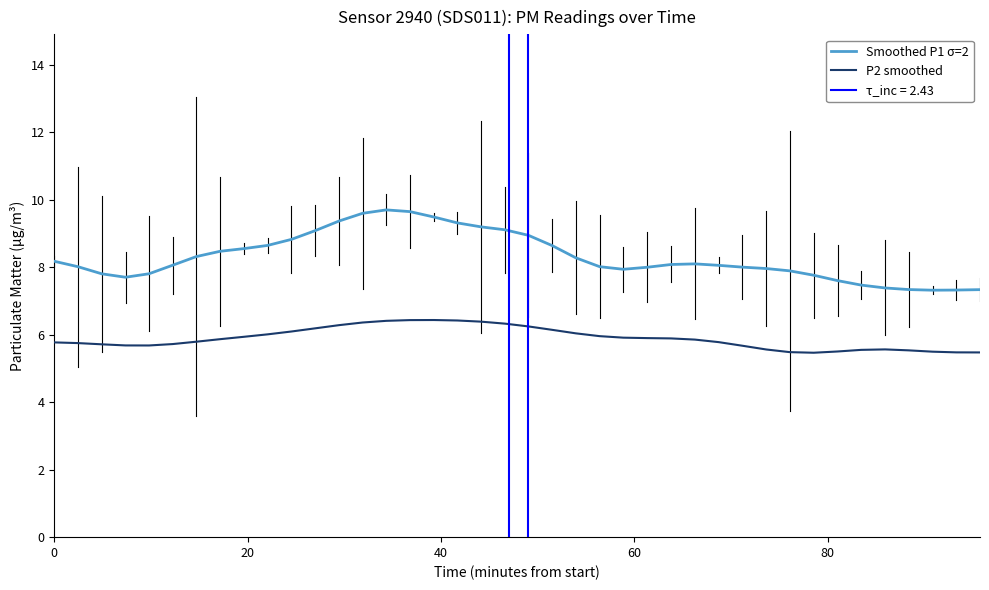

True or false: P2 smoothed and Smoothed P1 σ=2 intersect in this chart.

False